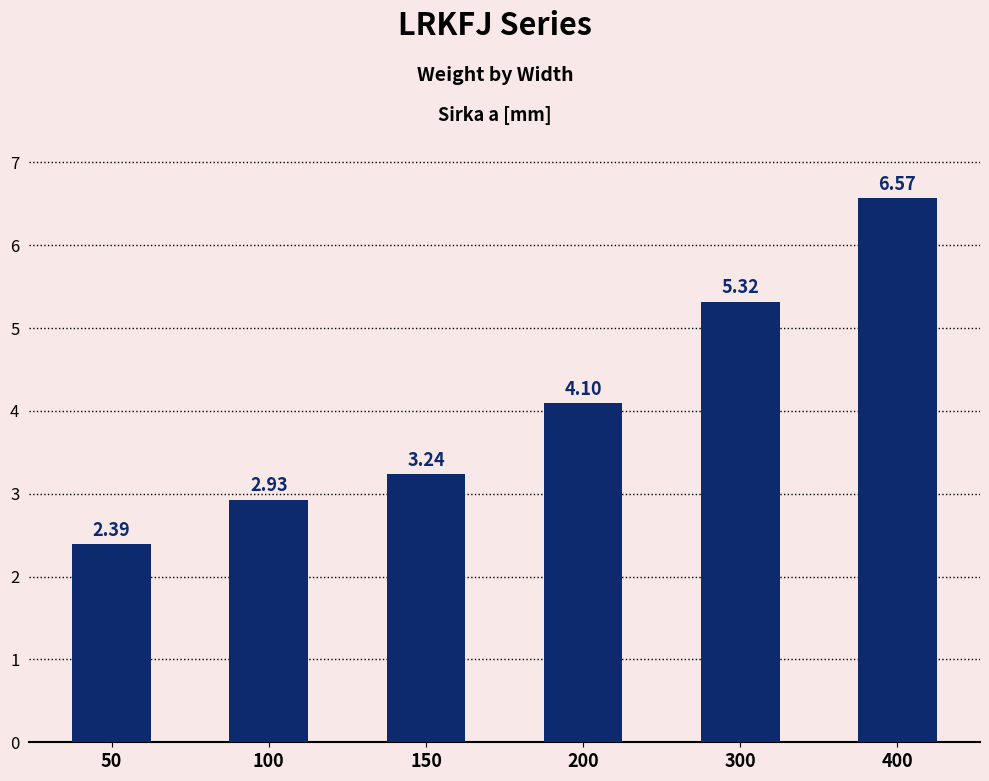

What is the ratio of the value at 300 to the value at 100?

1.8